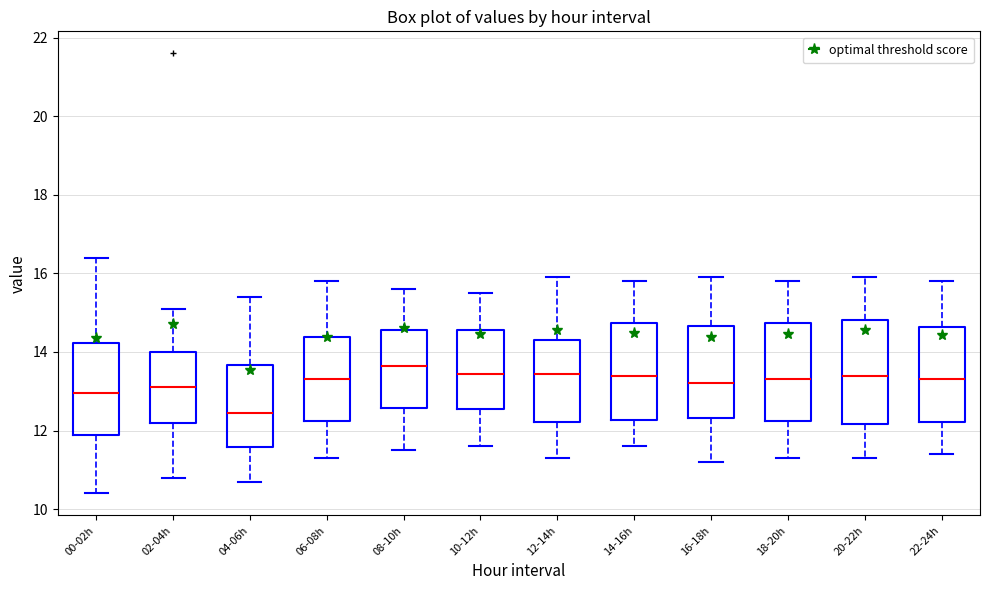

Reading left to right, transcribe this box plot: for each box, give where its median line is, the range the box spans, and where its two whiskers end, as read against the y-axis. The values are not printed on the chart, so give them approximately, as read against the axis.

00-02h: median 13.0, box 11.8 to 14.2, whiskers 10.4 to 16.4
02-04h: median 13.2, box 12.2 to 14.0, whiskers 10.8 to 15.2
04-06h: median 12.4, box 11.6 to 13.6, whiskers 10.8 to 15.4
06-08h: median 13.4, box 12.2 to 14.4, whiskers 11.4 to 15.8
08-10h: median 13.6, box 12.6 to 14.6, whiskers 11.6 to 15.6
10-12h: median 13.4, box 12.6 to 14.6, whiskers 11.6 to 15.6
12-14h: median 13.4, box 12.2 to 14.4, whiskers 11.4 to 16.0
14-16h: median 13.4, box 12.2 to 14.8, whiskers 11.6 to 15.8
16-18h: median 13.2, box 12.4 to 14.6, whiskers 11.2 to 16.0
18-20h: median 13.4, box 12.2 to 14.8, whiskers 11.4 to 15.8
20-22h: median 13.4, box 12.2 to 14.8, whiskers 11.4 to 16.0
22-24h: median 13.4, box 12.2 to 14.6, whiskers 11.4 to 15.8